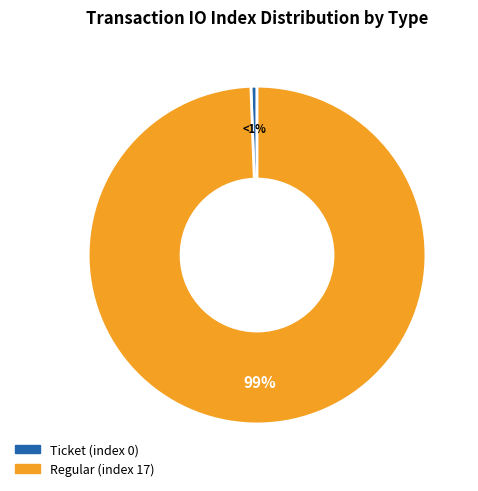

What is the smallest slice in the pie chart?

Ticket (index 0)